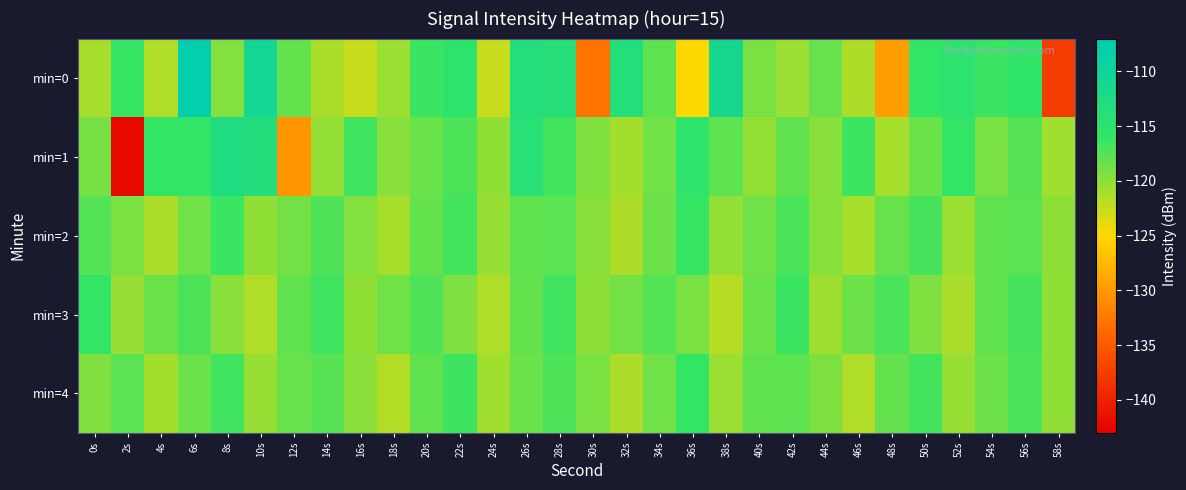

What is the total value across all series at 4s?

-598.3